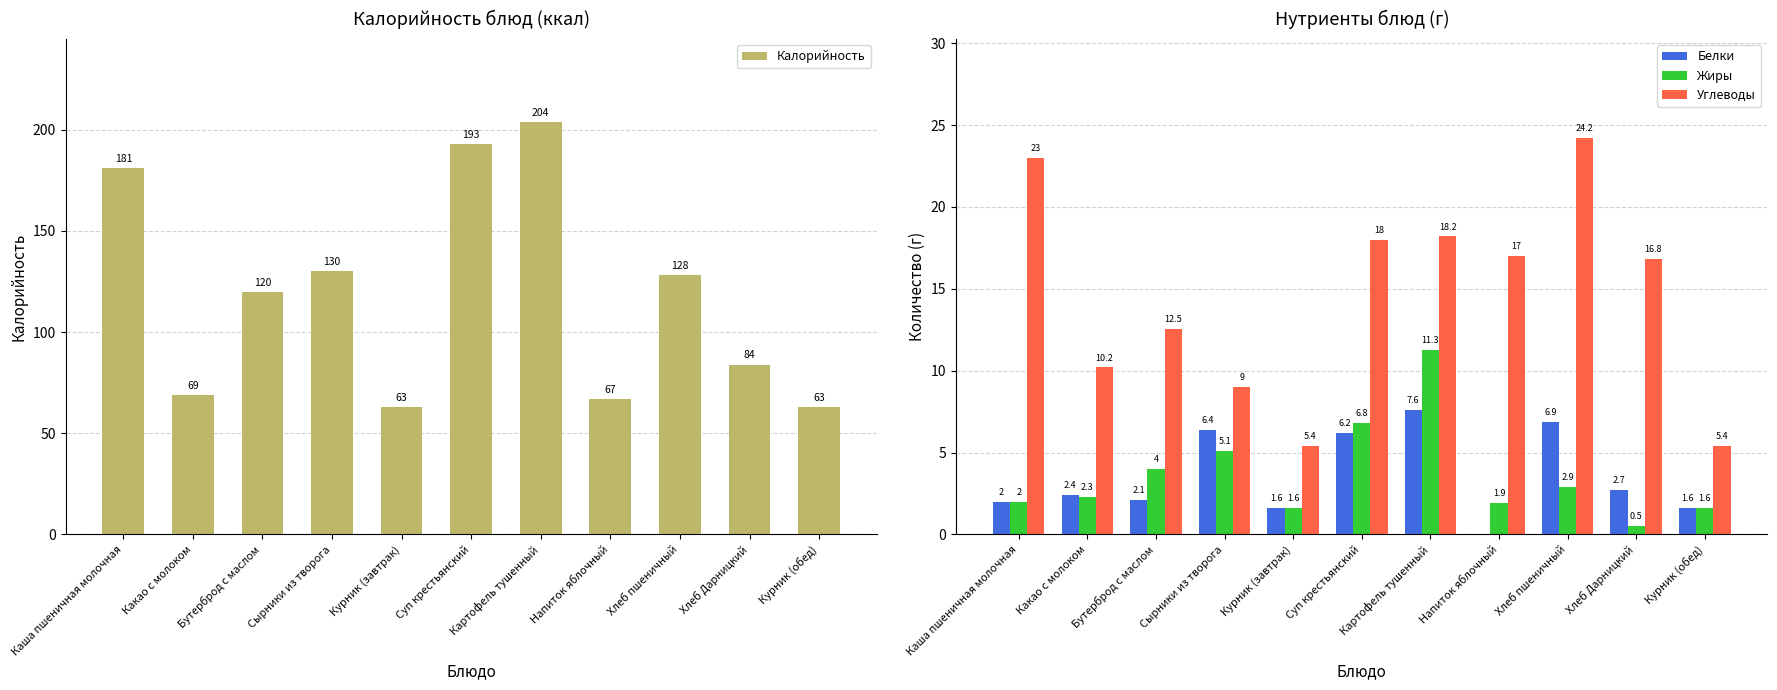

What are all the series names shown in the legend?

Калорийность, Белки, Жиры, Углеводы